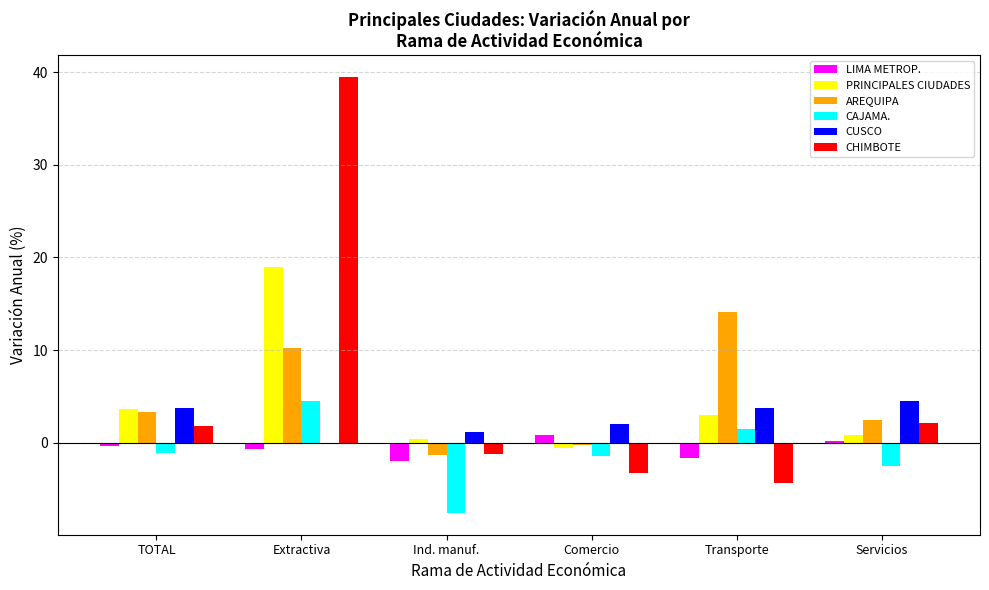

Reading left to right, extract all data points from this chart.

LIMA METROP.: -0.3	-0.6	-2.0	0.8	-1.7	0.2
PRINCIPALES CIUDADES: 3.6	19.0	0.4	-0.6	3.0	0.8
AREQUIPA: 3.3	10.2	-1.3	-0.2	14.1	2.4
CAJAMA.: -1.1	4.5	-7.6	-1.4	1.5	-2.5
CUSCO: 3.8	0.0	1.2	2.0	3.8	4.5
CHIMBOTE: 1.8	39.5	-1.2	-3.3	-4.4	2.1